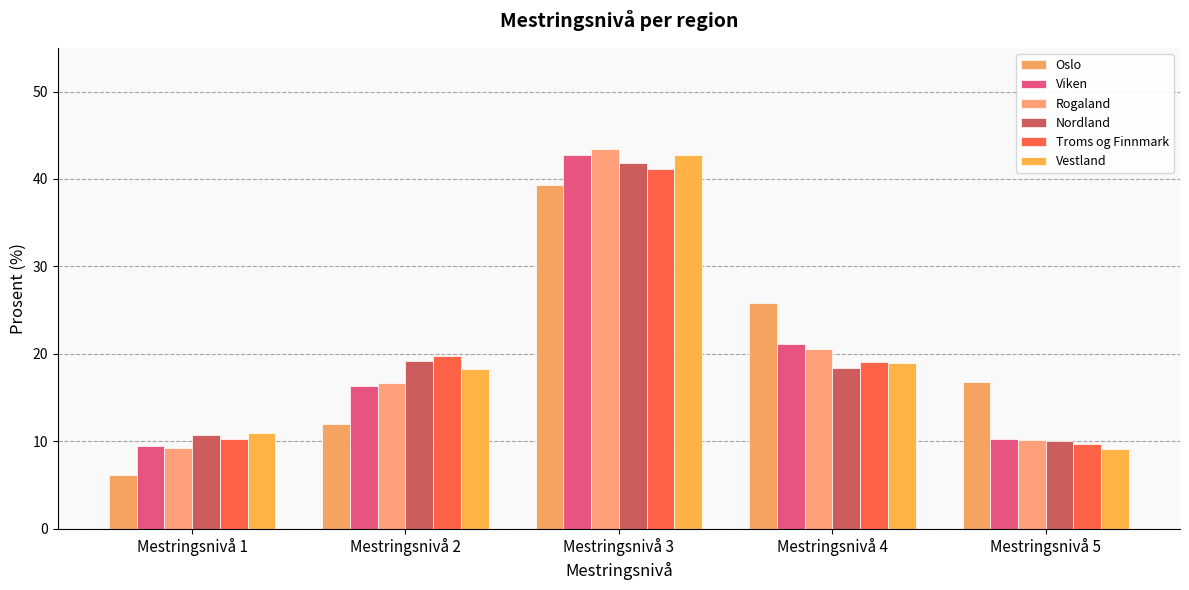

How many data points in Nordland are above 18?

3